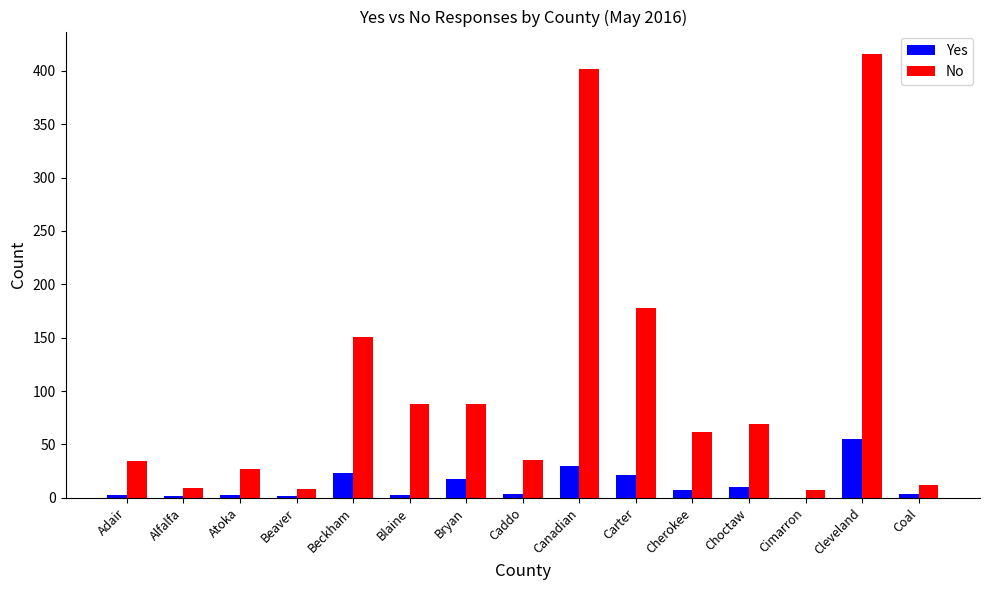

True or false: Yes has a value of 21 at Carter.

True